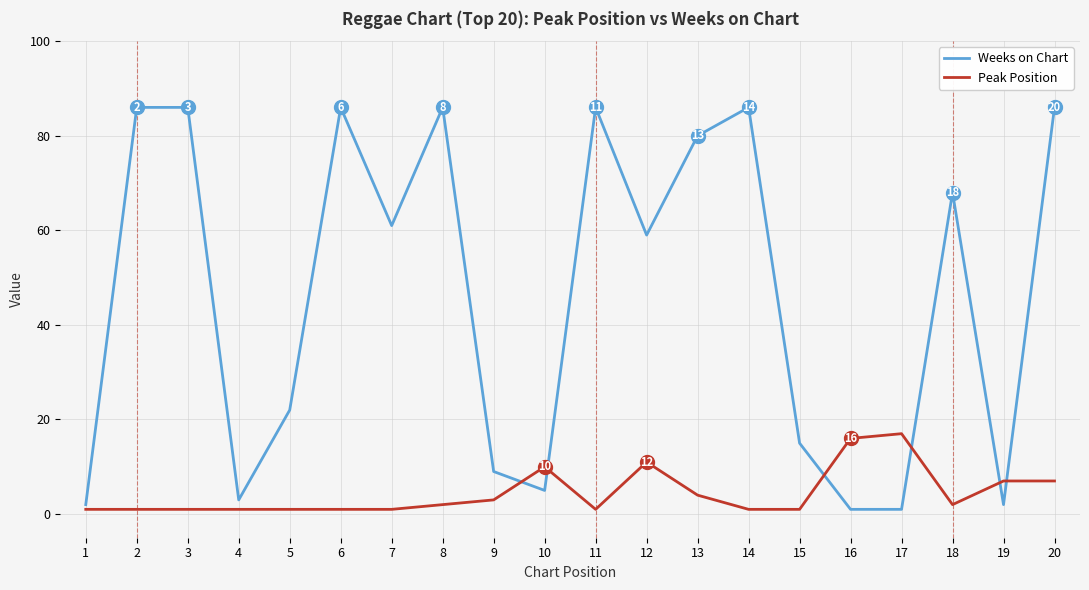

Reading left to right, transcribe all the data shown in this chart.

Weeks on Chart: 1=2	2=86	3=86	4=3	5=22	6=86	7=61	8=86	9=9	10=5	11=86	12=59	13=80	14=86	15=15	16=1	17=1	18=68	19=2	20=86
Peak Position: 1=1	2=1	3=1	4=1	5=1	6=1	7=1	8=2	9=3	10=10	11=1	12=11	13=4	14=1	15=1	16=16	17=17	18=2	19=7	20=7